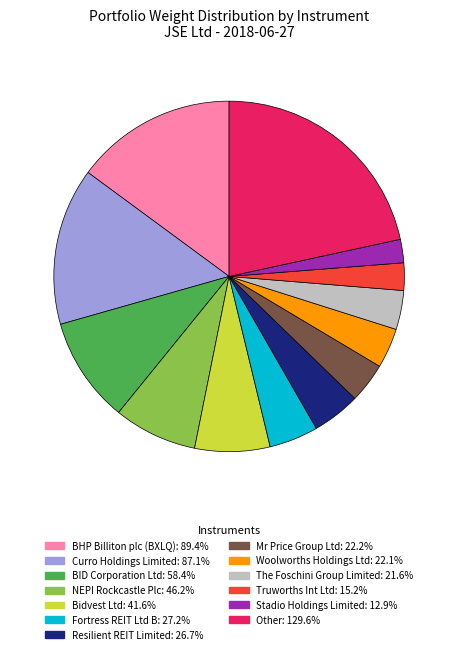

How many slices are in this pie chart?

13